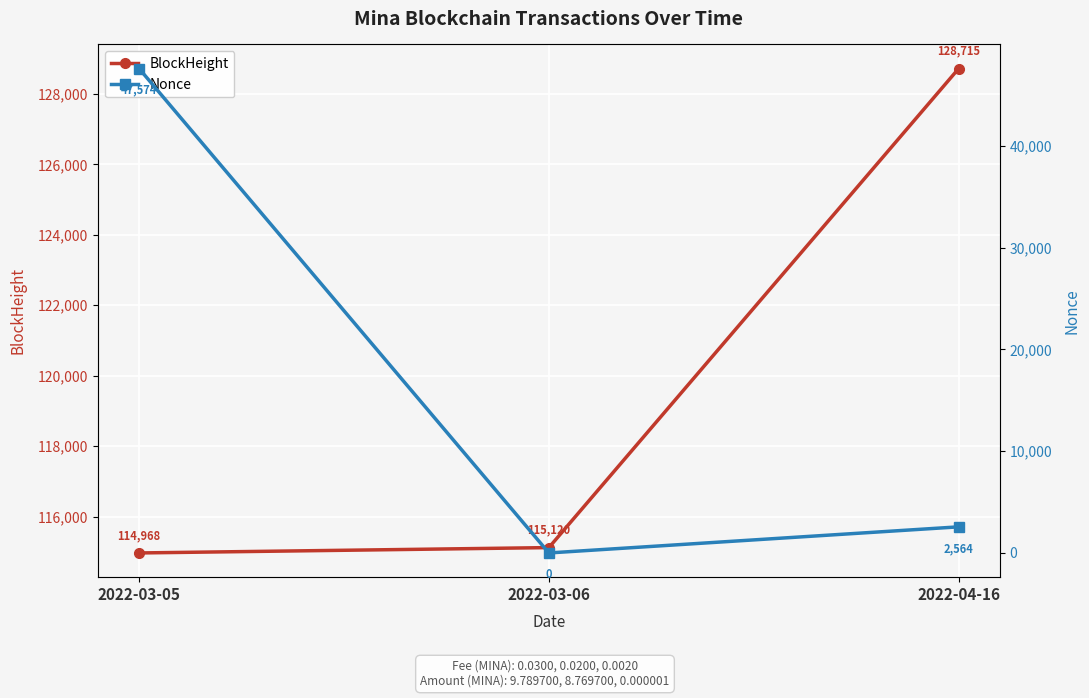

What is the label of the 2nd point from the right?

2022-03-06